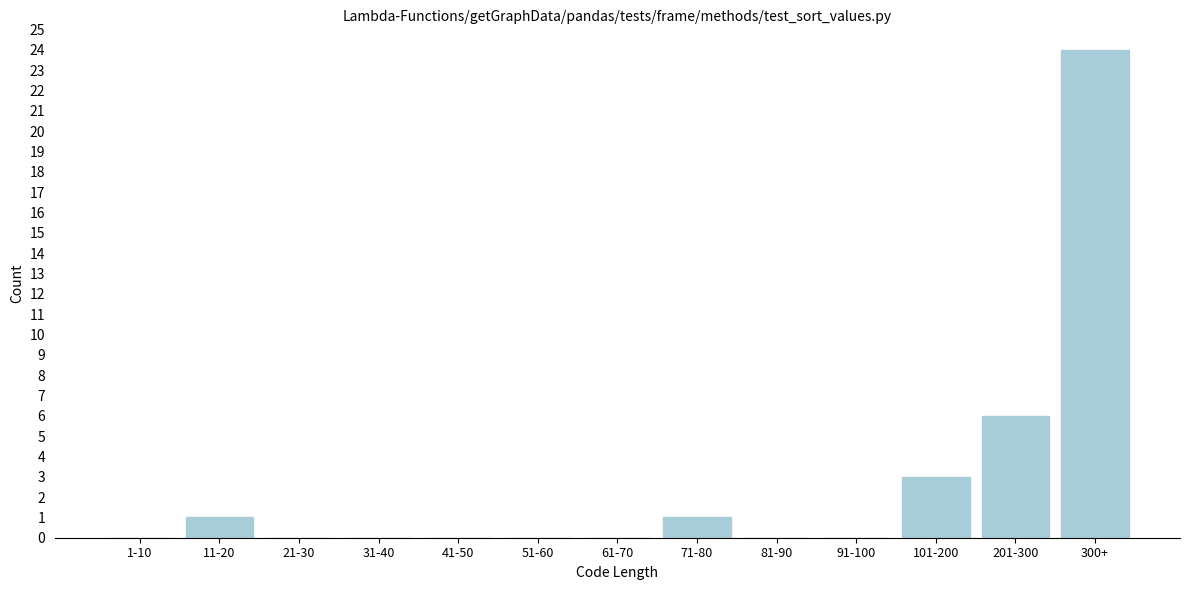

Reading left to right, what are all the values shown in this chart?

1-10=0	11-20=1	21-30=0	31-40=0	41-50=0	51-60=0	61-70=0	71-80=1	81-90=0	91-100=0	101-200=3	201-300=6	300+=24